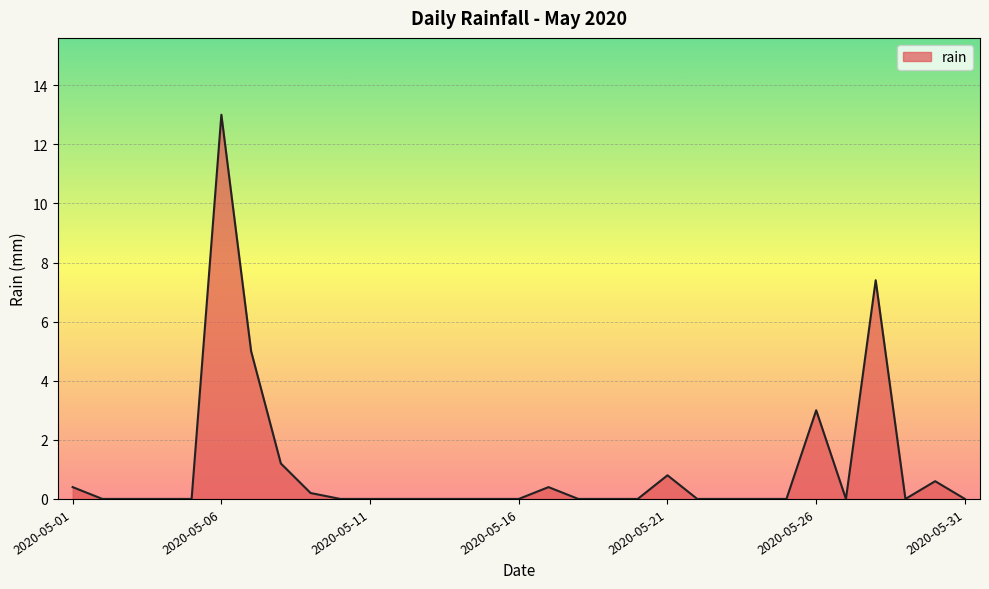

What is the difference between the maximum and minimum values?

13.0